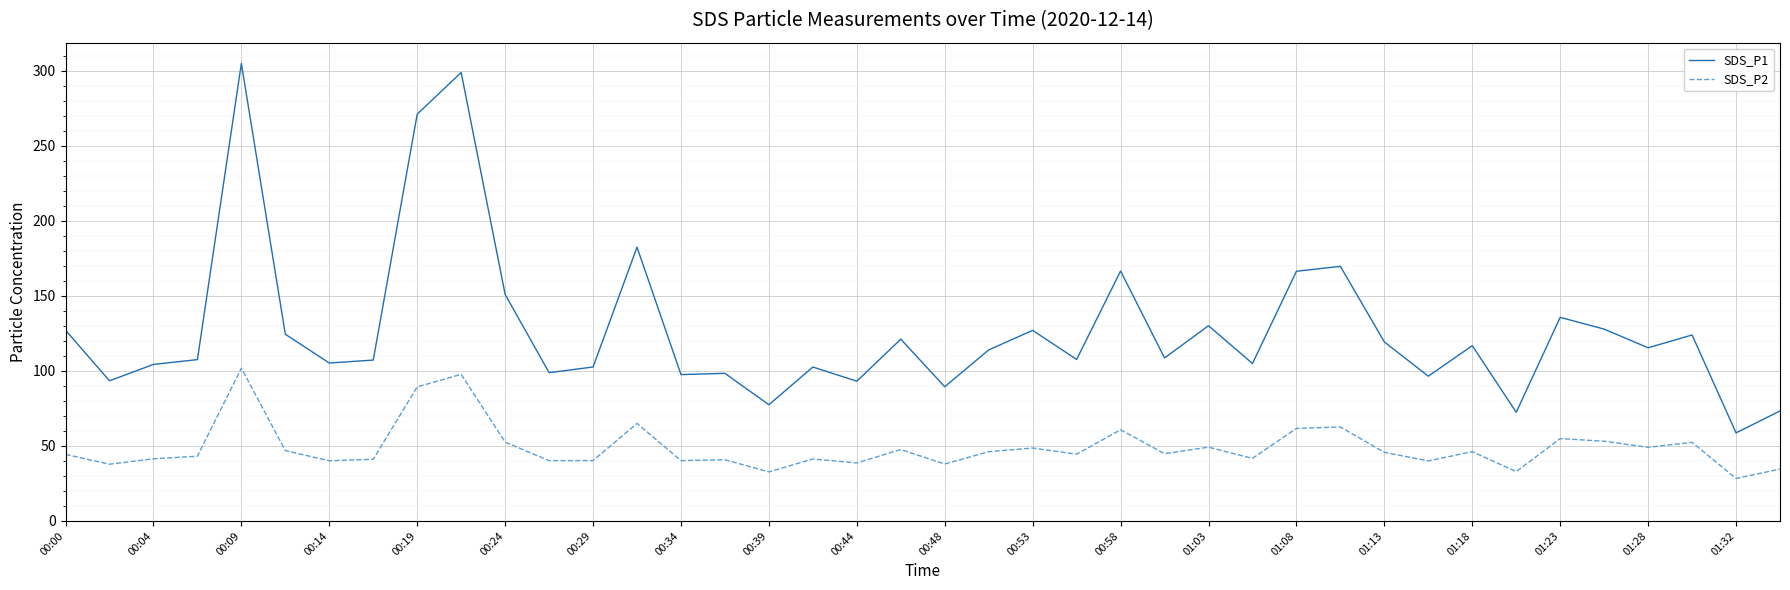

True or false: SDS_P1 and SDS_P2 cross at least once.

False